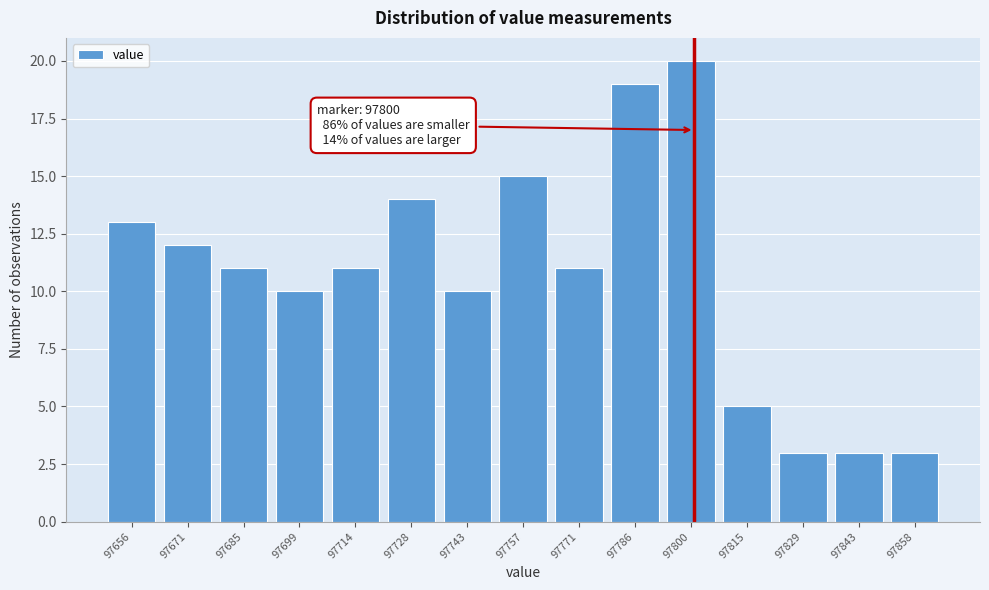

Over which range of the x-axis is the bar tallest?

97793.0 to 97807.4